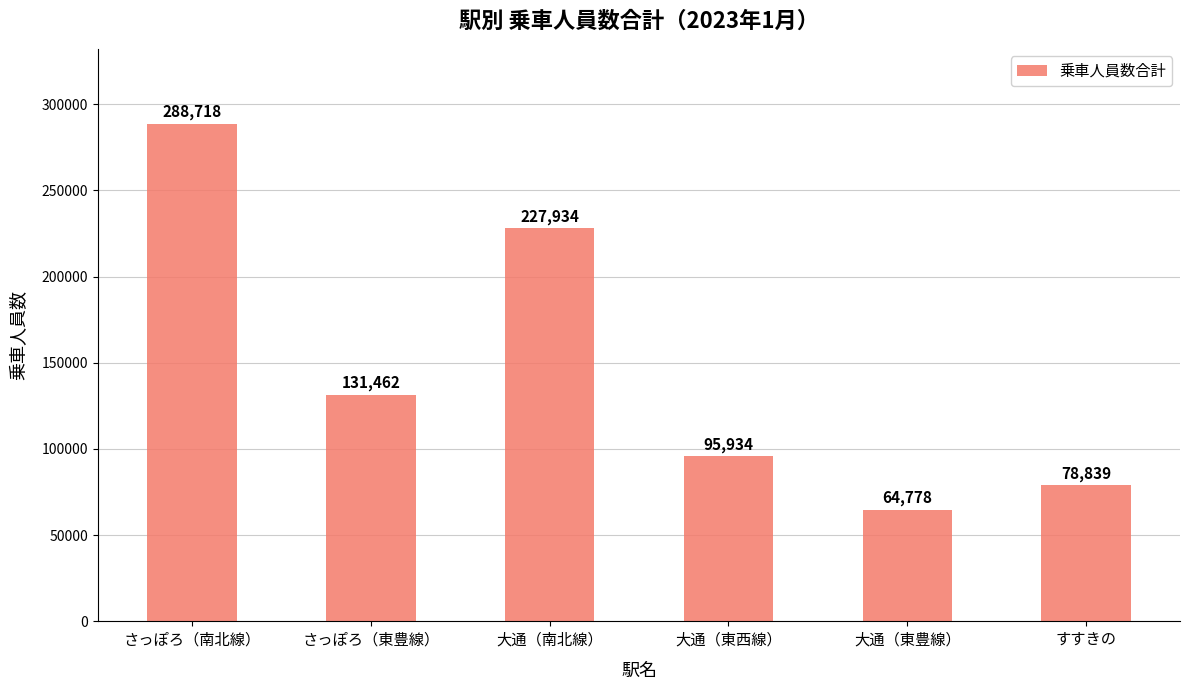

Which label corresponds to the smallest value in the chart?

大通（東豊線）